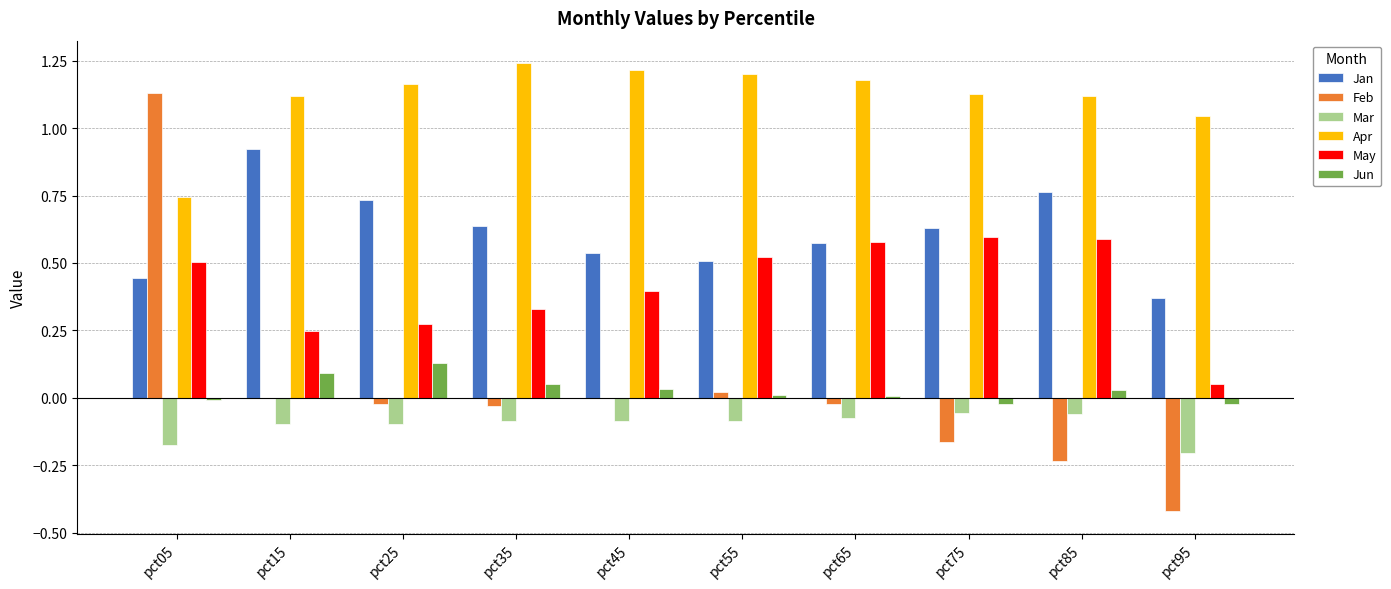

How many groups of bars are there?

10